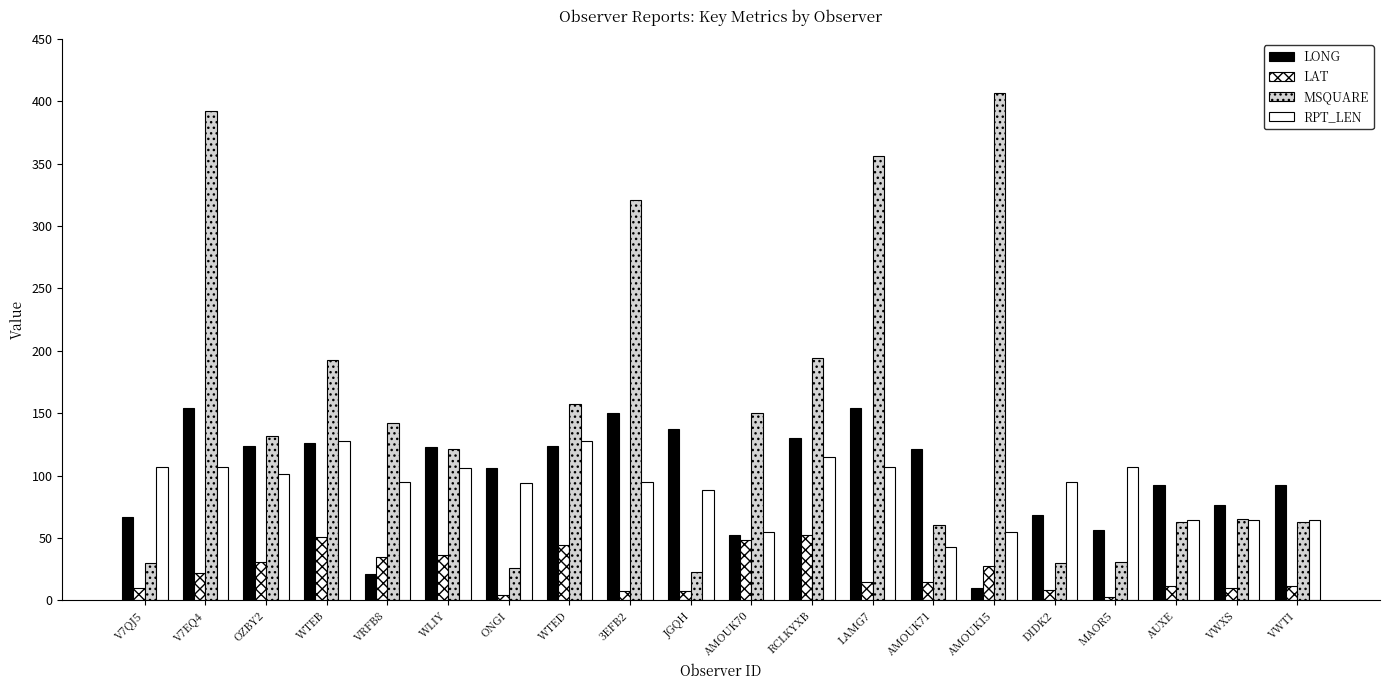

How many bars are there in each group?

4